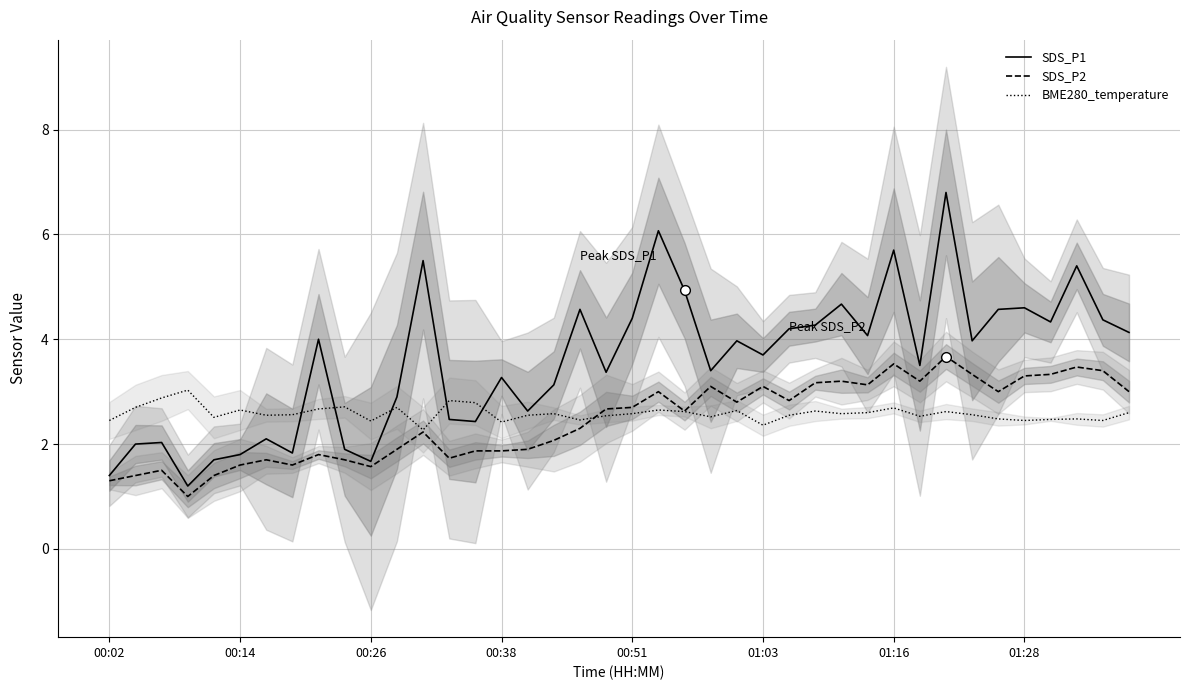

Reading left to right, extract all data points from this chart.

SDS_P1: 1.4	2.0	2.0	1.2	1.7	1.8	2.1	1.8	4.0	1.9	1.7	2.9	5.5	2.5	2.4	3.3	2.6	3.1	4.6	3.4	4.4	6.1	4.9	3.4	4.0	3.7	4.2	4.3	4.7	4.1	5.7	3.5	6.8	4.0	4.6	4.6	4.3	5.4	4.4	4.1
SDS_P2: 1.3	1.4	1.5	1.0	1.4	1.6	1.7	1.6	1.8	1.7	1.6	1.9	2.2	1.7	1.9	1.9	1.9	2.1	2.3	2.7	2.7	3.0	2.6	3.1	2.8	3.1	2.8	3.2	3.2	3.1	3.5	3.2	3.7	3.3	3.0	3.3	3.3	3.5	3.4	3.0
BME280_temperature: 2.5	2.7	2.9	3.0	2.5	2.6	2.5	2.6	2.7	2.7	2.4	2.7	2.3	2.8	2.8	2.4	2.5	2.6	2.5	2.5	2.6	2.6	2.6	2.5	2.6	2.4	2.5	2.6	2.6	2.6	2.7	2.5	2.6	2.6	2.5	2.5	2.5	2.5	2.5	2.6